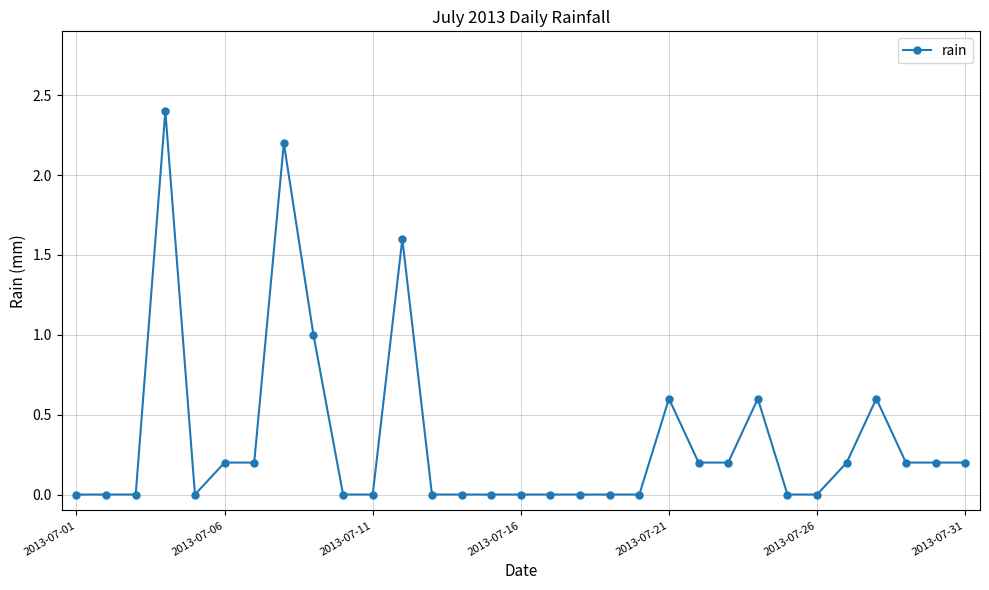

How many distinct data groups are displayed?

1